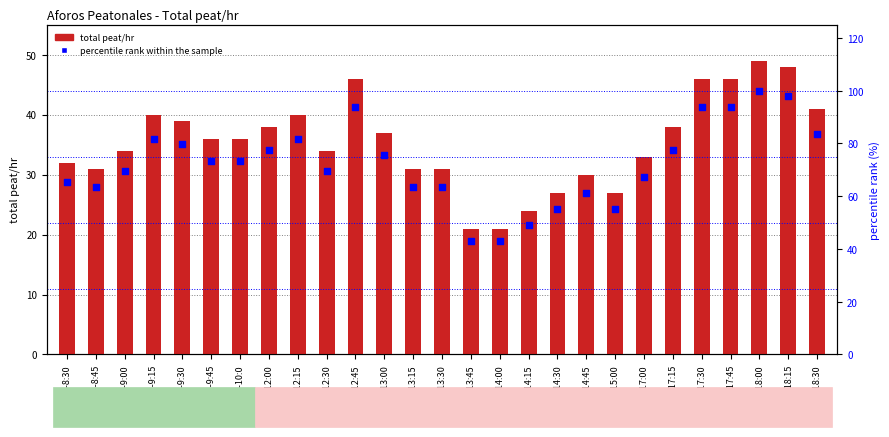

At how many categories does at least one series exceed 45?

25